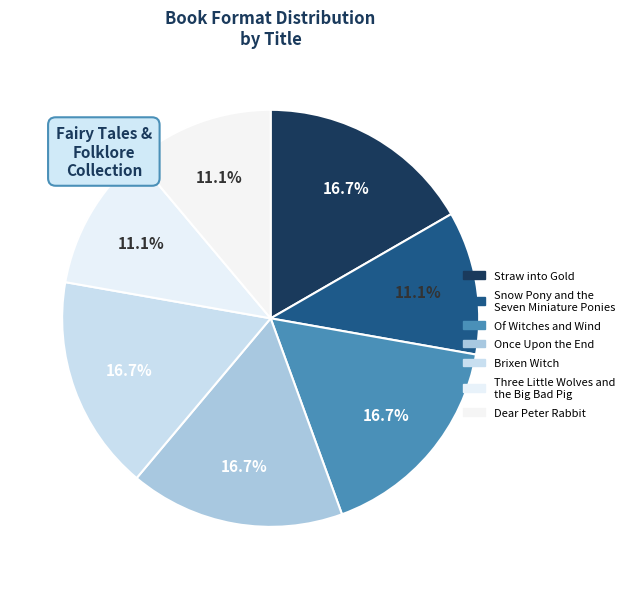

Is it true that Of Witches and Wind is 12% of the pie?

False